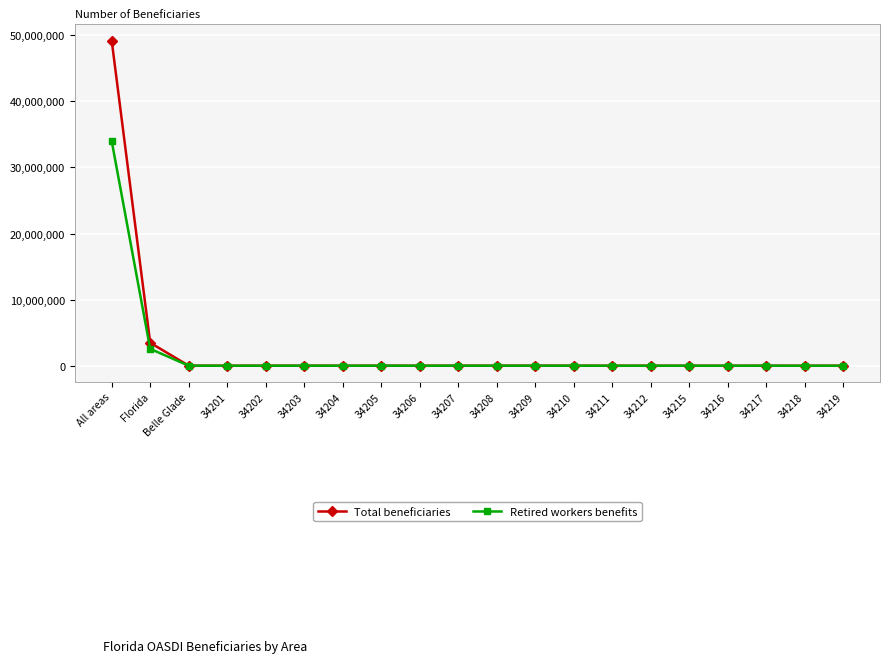

True or false: Total beneficiaries has more than 1 points higher than both neighbors.

True